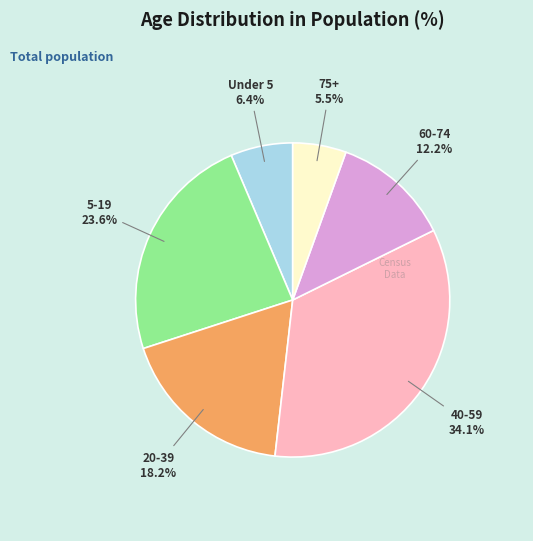

Is there any slice that represents more than half of the pie?

No